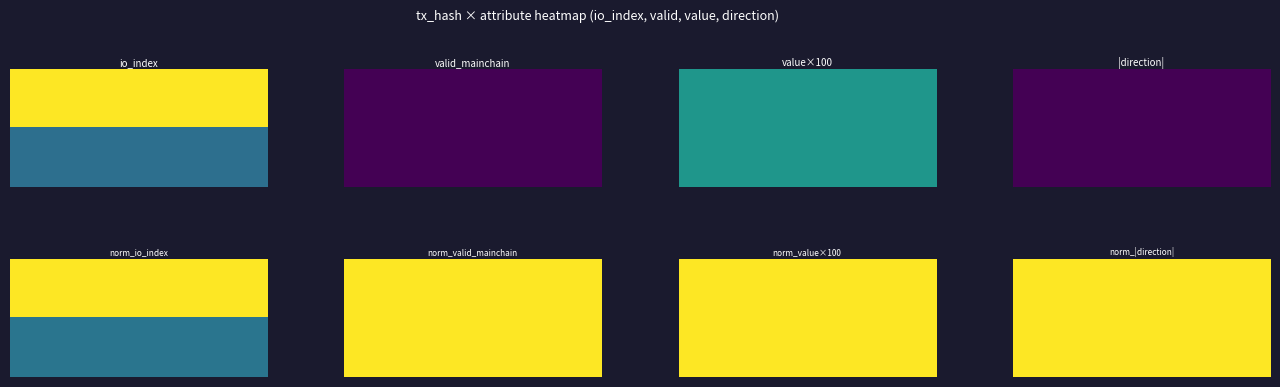

What is the minimum value for 4ee957de37c669dbd8625da56e52c7de427d06e?

-1.0